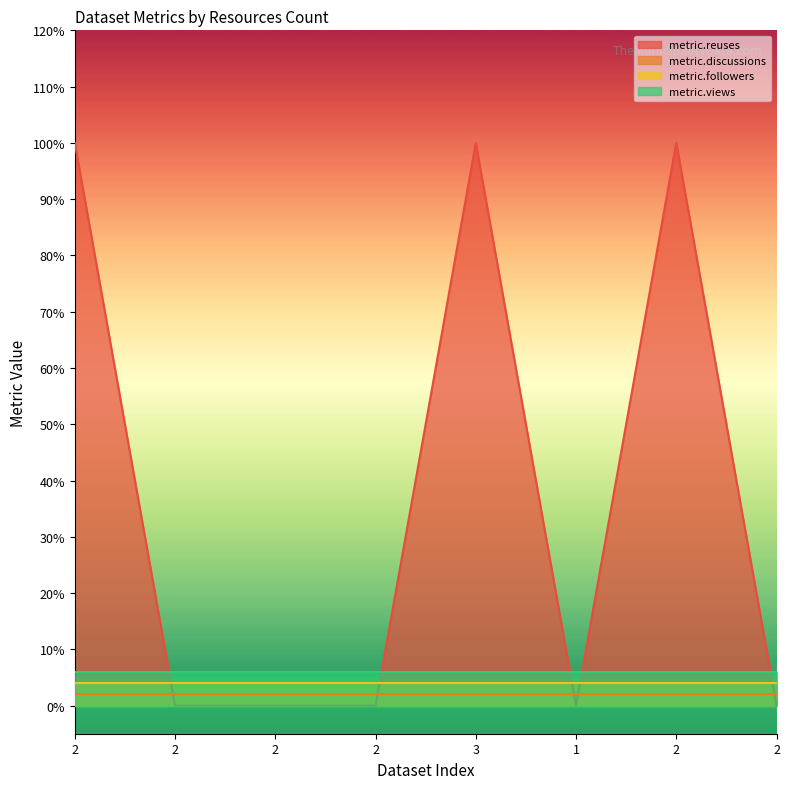

How many lines are shown in the chart?

4